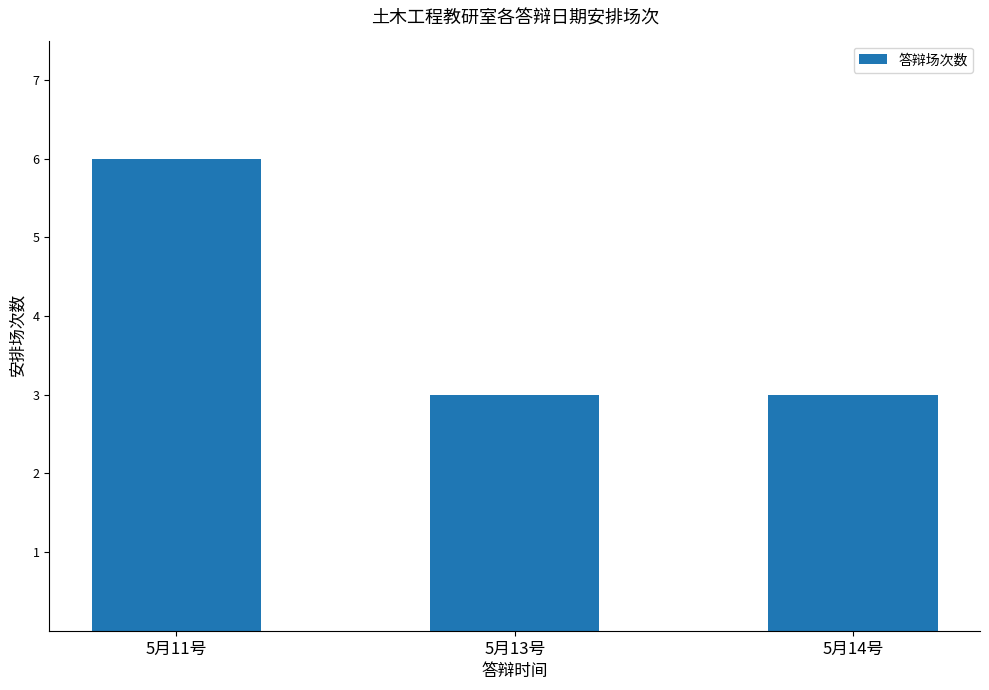

How many bars are there in total?

3